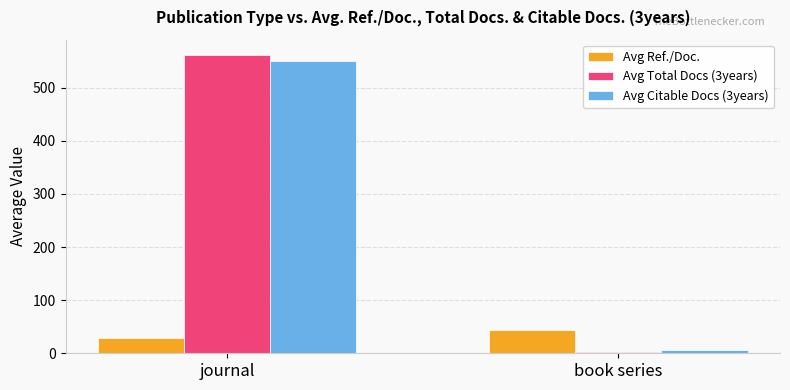

The Avg Ref./Doc. series shows 64.0 at book series. True or false?

False